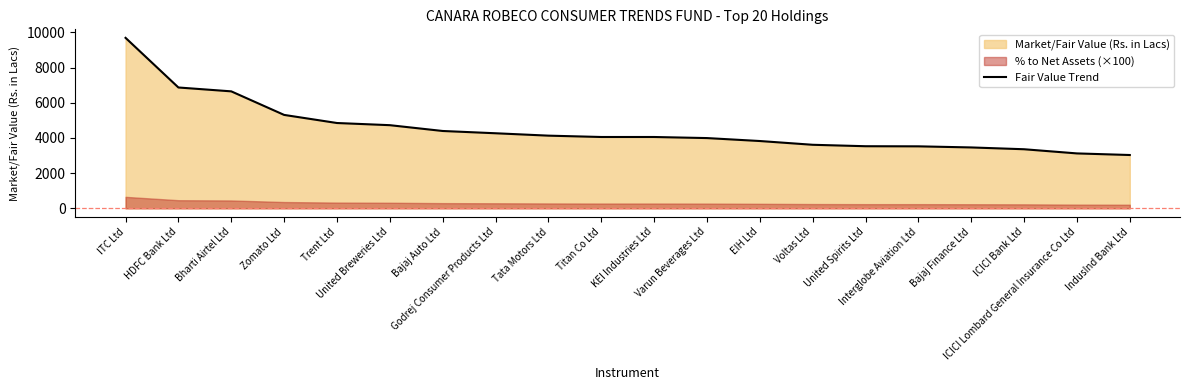

List the labels in order of value, largest first.

ITC Ltd, HDFC Bank Ltd, Bharti Airtel Ltd, Zomato Ltd, Trent Ltd, United Breweries Ltd, Bajaj Auto Ltd, Godrej Consumer Products Ltd, Tata Motors Ltd, Titan Co Ltd, KEI Industries Ltd, Varun Beverages Ltd, EIH Ltd, Voltas Ltd, United Spirits Ltd, Interglobe Aviation Ltd, Bajaj Finance Ltd, ICICI Bank Ltd, ICICI Lombard General Insurance Co Ltd, IndusInd Bank Ltd